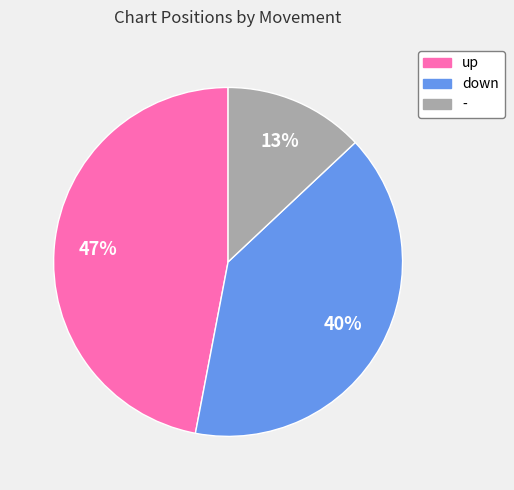

The down slice represents 48% of the pie. True or false?

False